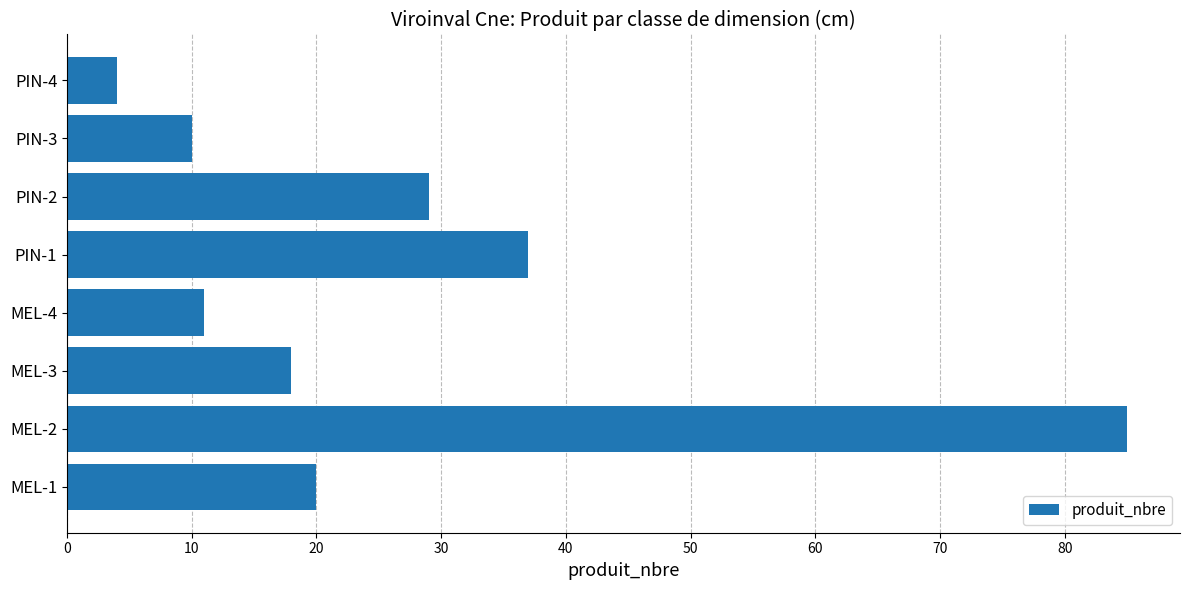

What is the change in value from MEL-1 to PIN-2?

+9